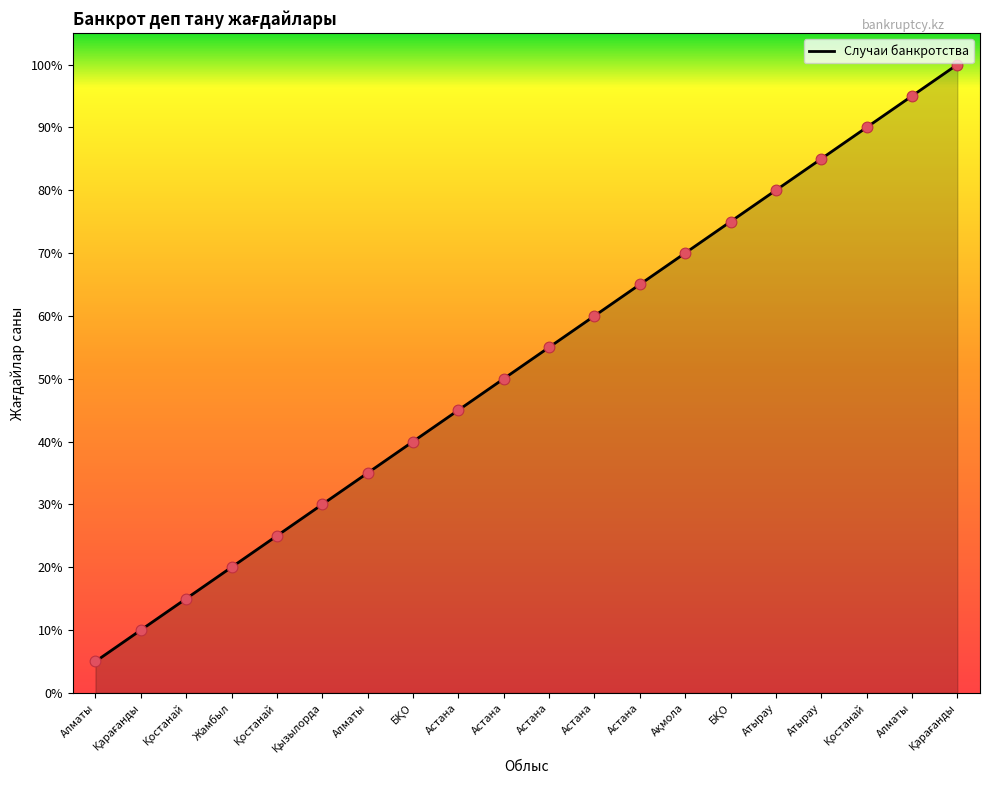

What is the change in value from Астана to БҚО?

+3